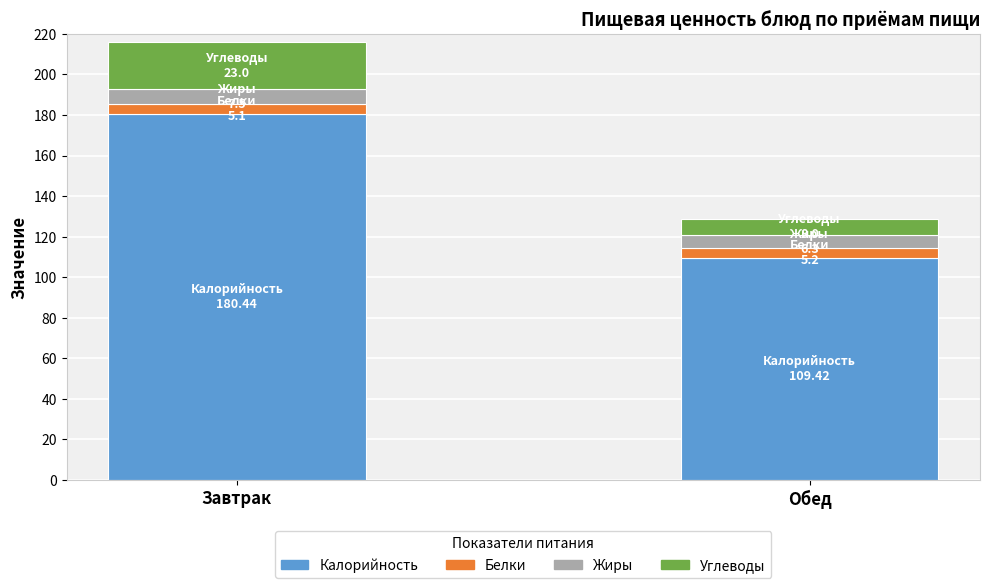

Reading right to left, list the values for the Калорийность series.

109.4	180.4